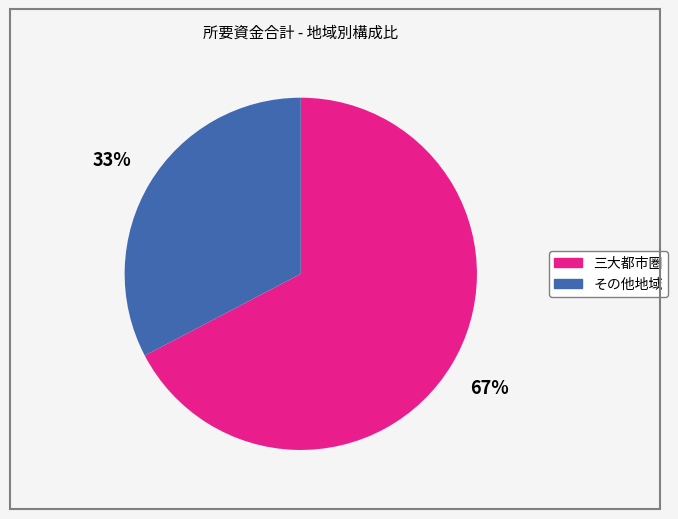

Which slice is the largest?

三大都市圏